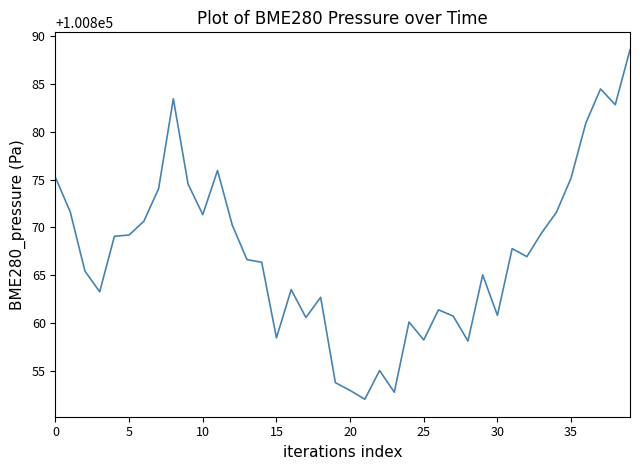

What is the greatest value displayed?

100888.6